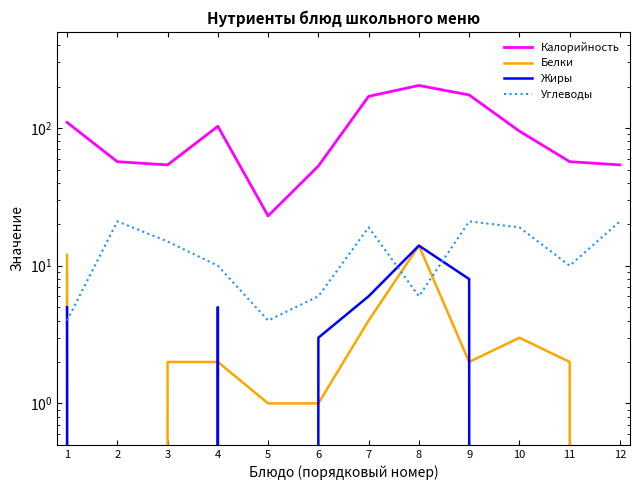

Between 4 and 10, which series saw the biggest shift?

Углеводы